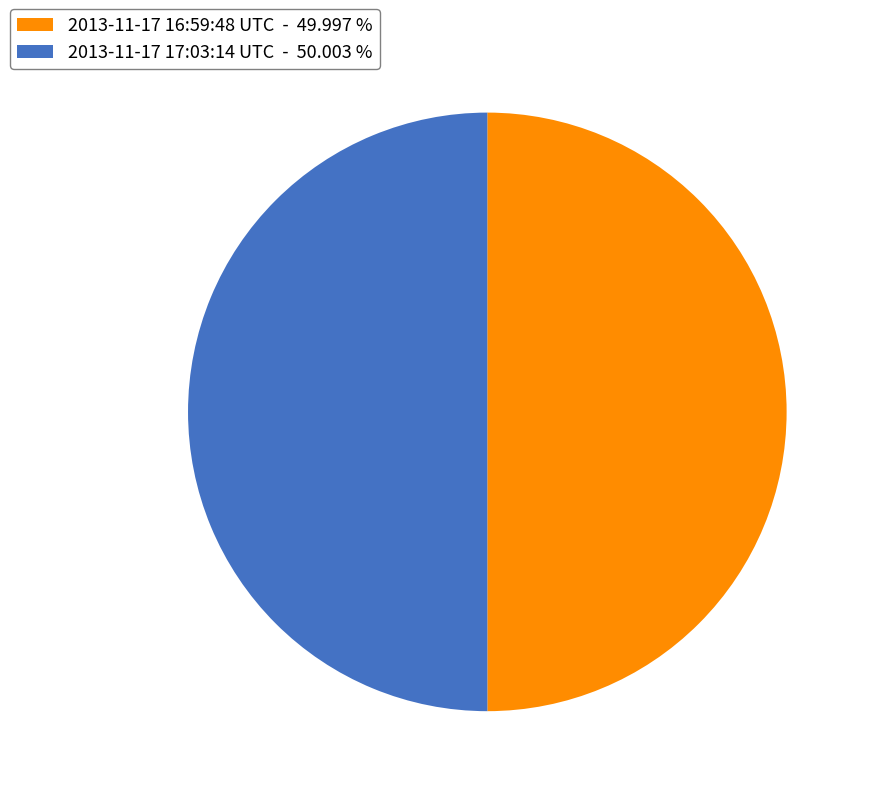

Approximately how many times larger is the value at 2013-11-17 16:59:48 UTC - 49.997 % compared to 2013-11-17 17:03:14 UTC - 50.003 %?

1.0